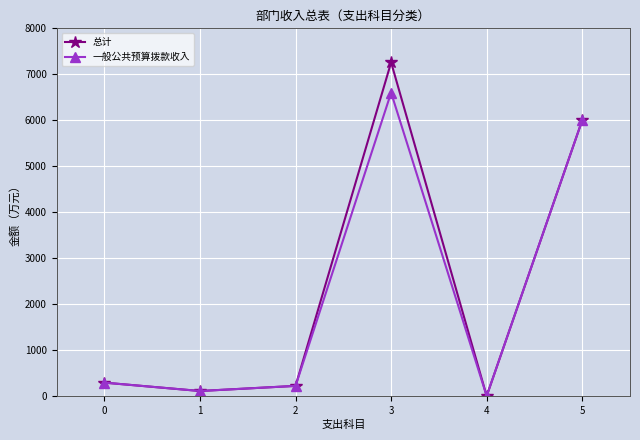

What are all the series names shown in the legend?

总计, 一般公共预算拨款收入